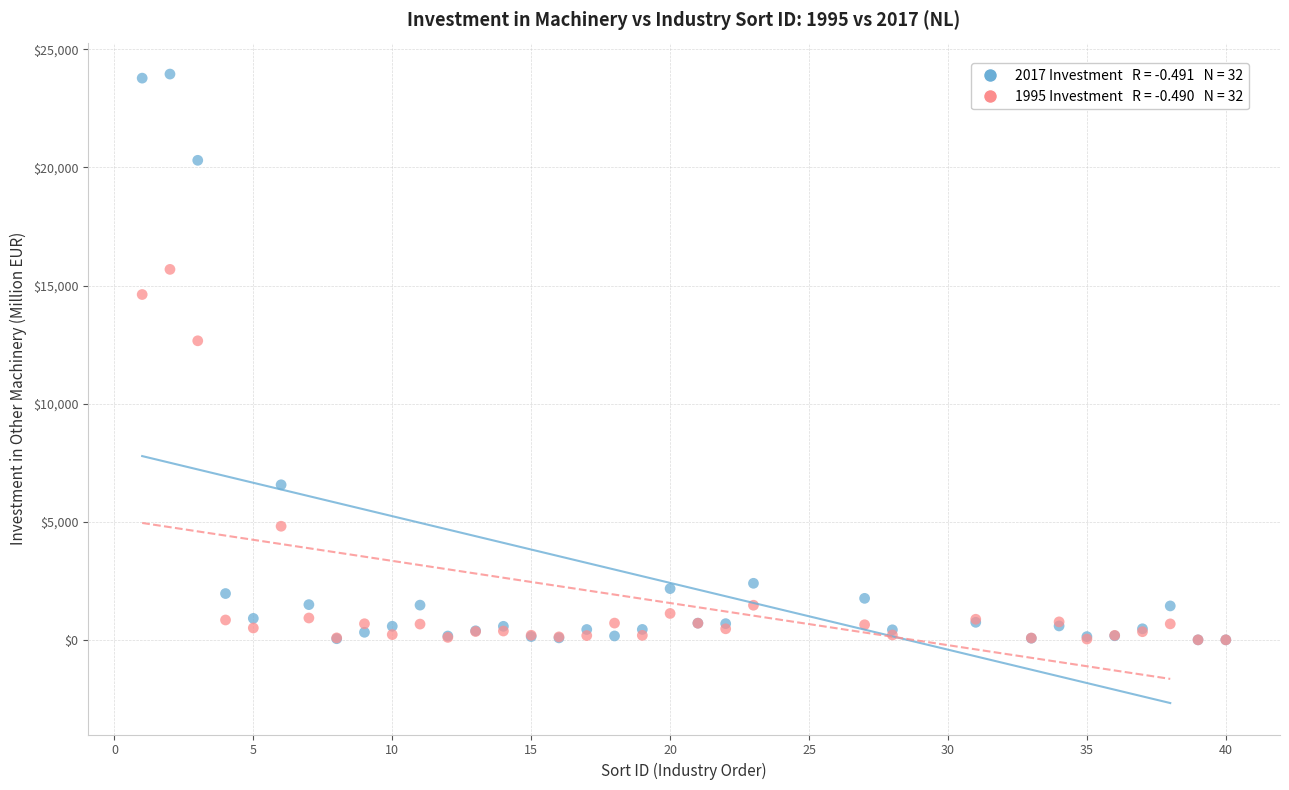

Across all series, what Y value is closest to 11975?

12660